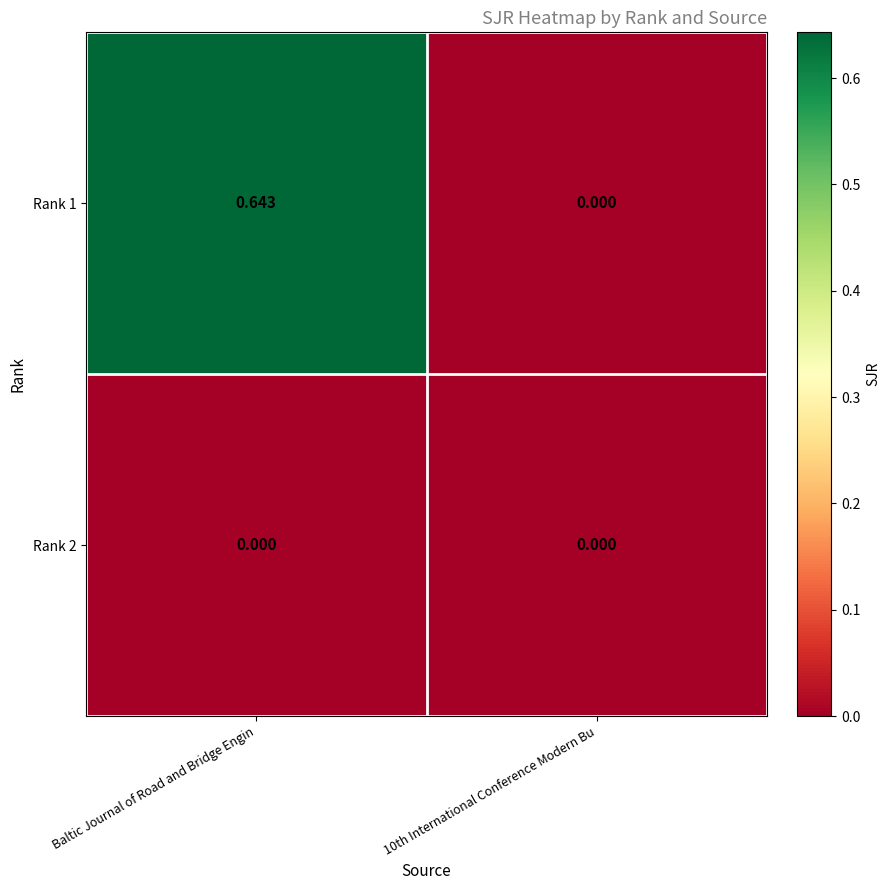

Which category has the highest value in the Rank 1 series?

Baltic Journal of Road and Bridge Engin